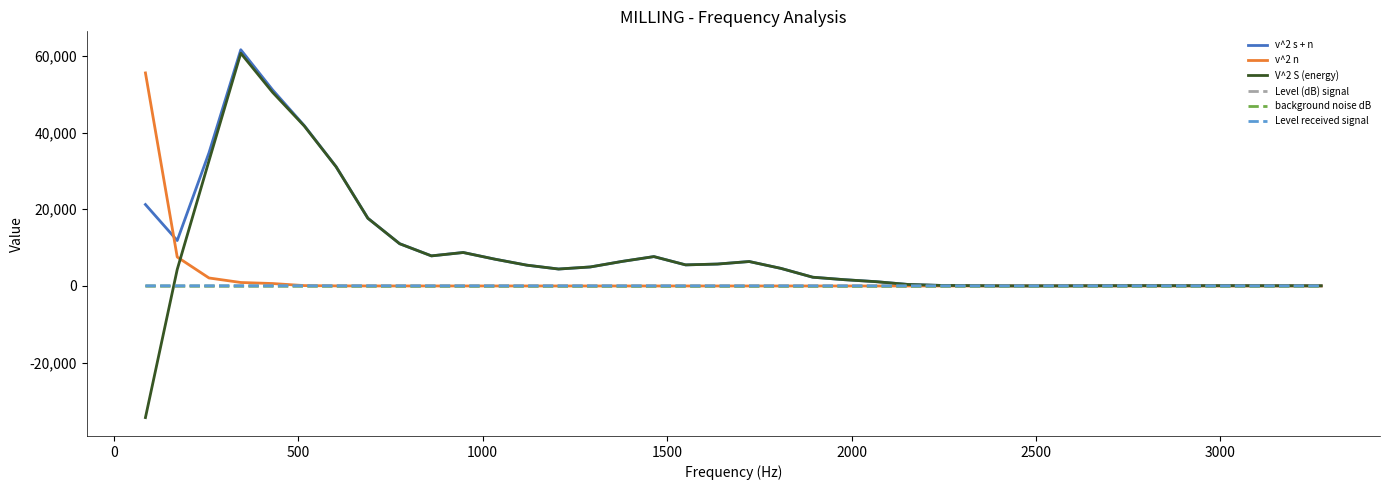

Which series has the widest spread of values?

V^2 S (energy)